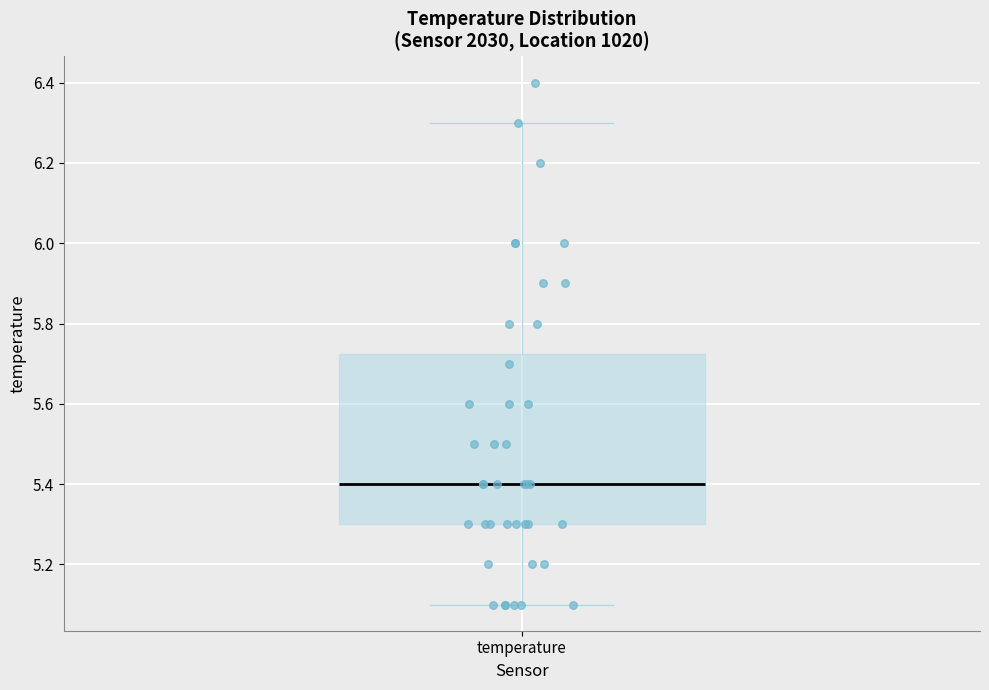

Read this box plot against the y-axis: the position of the median line, the range covered by the box, and the ends of both whiskers. The values are not printed on the chart, so give them approximately, as read against the axis.

median 5.40, box 5.30 to 5.72, whiskers 5.10 to 6.30